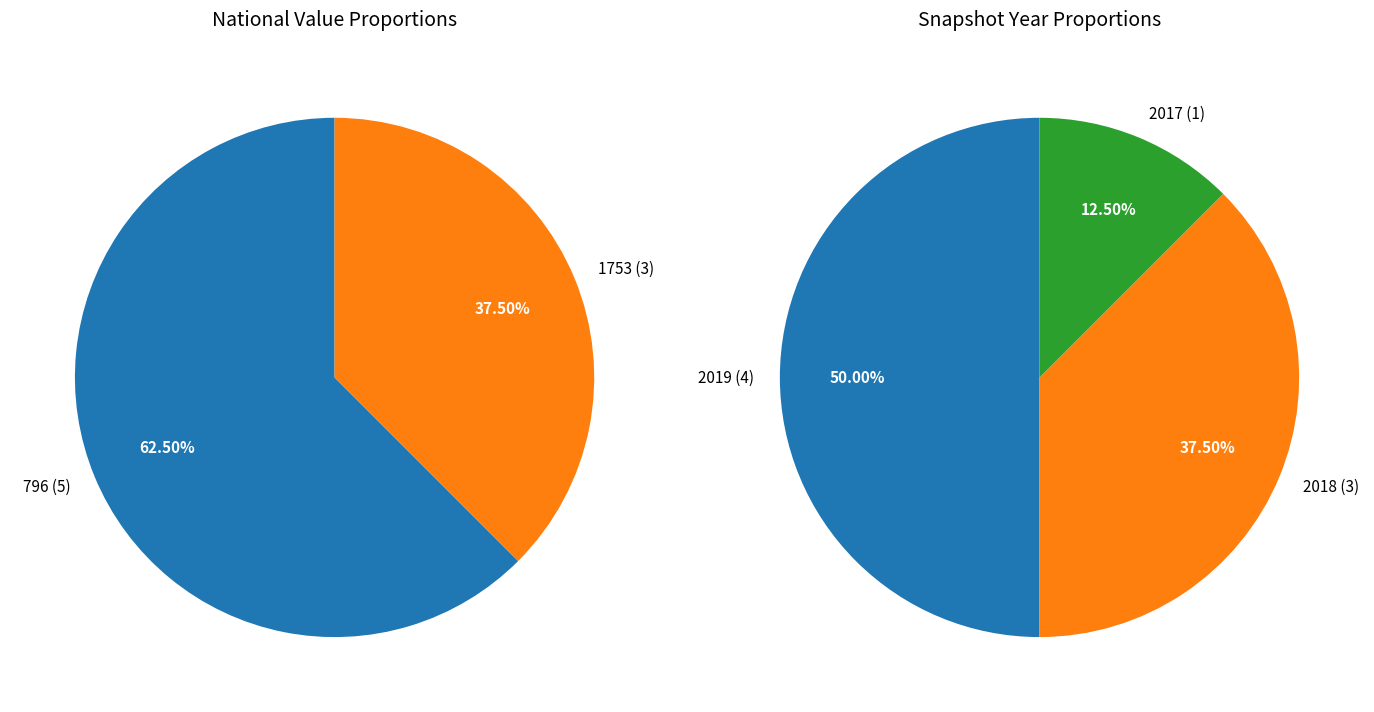

Between 2018-07-11 and 2019-07-01, which series saw the biggest shift?

national